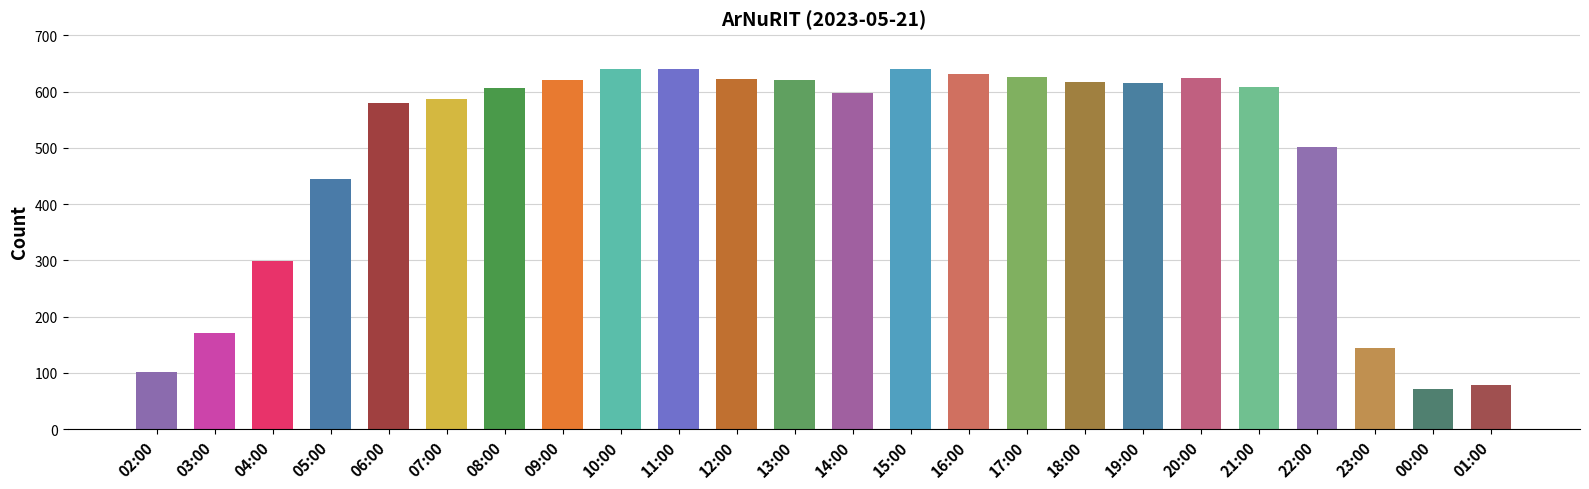

What is the change in value from 10:00 to 17:00?

-14